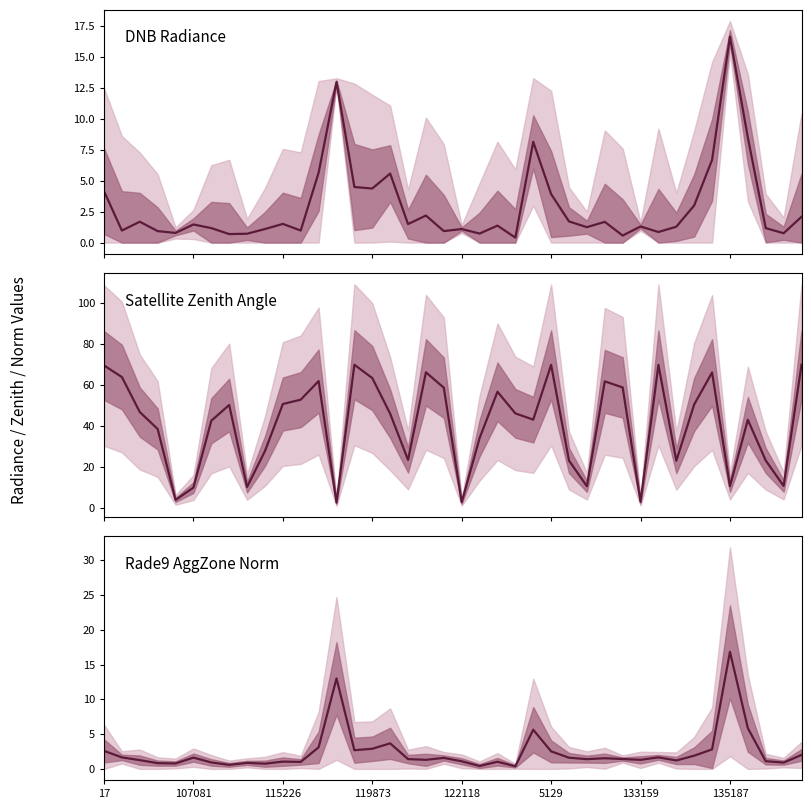

Is the value of Rade9 AggZone Norm at 34 greater than the value of Satellite Zenith Angle at 11?

No